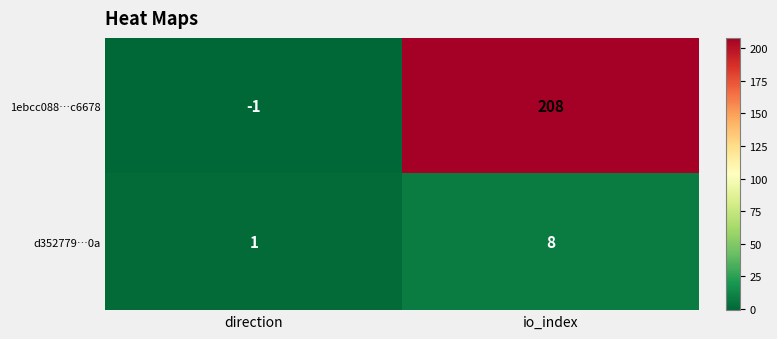

What is the sum of all 1ebcc088…c6678 values?

207